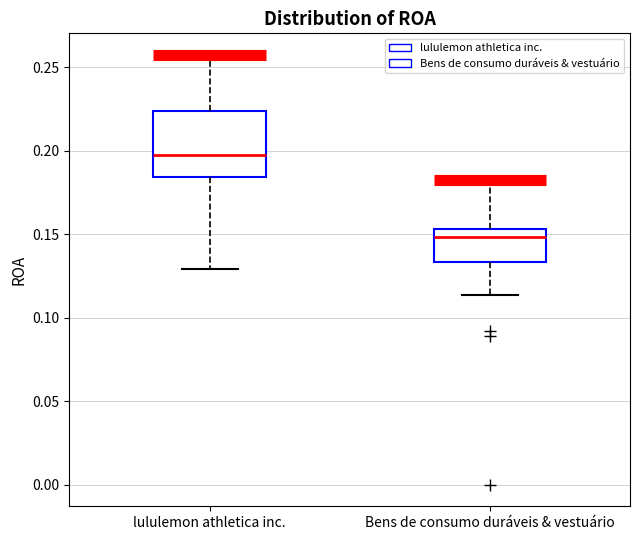

Reading left to right, read every box against the y-axis: the position of its median line, the range the box covers, and the ends of its whiskers. The values are not printed on the chart, so give them approximately, as read against the axis.

lululemon athletica inc.: median 0.195, box 0.185 to 0.225, whiskers 0.130 to 0.255
Bens de consumo duráveis & vestuário: median 0.150, box 0.135 to 0.155, whiskers 0.115 to 0.180